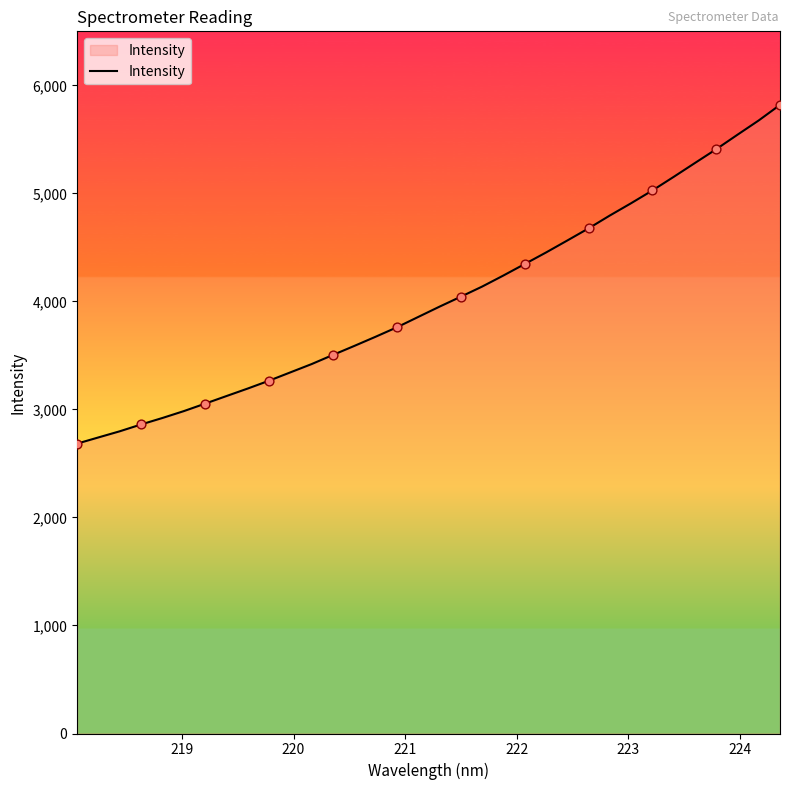

What is the difference between the maximum and minimum values?

3135.5